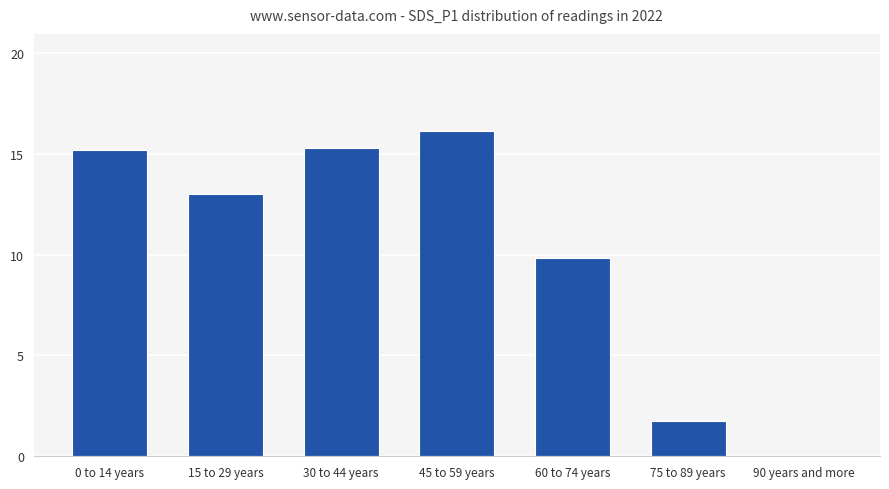

Is it true that the value at 90 years and more is 0.0?

True